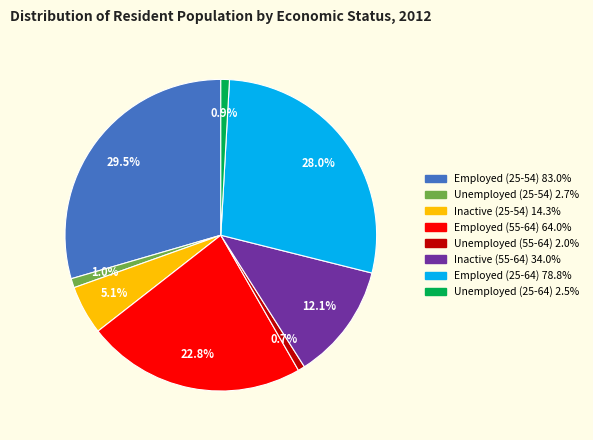

What is the total percentage of Employed (25-64) and Unemployed (25-54)?

29.0%